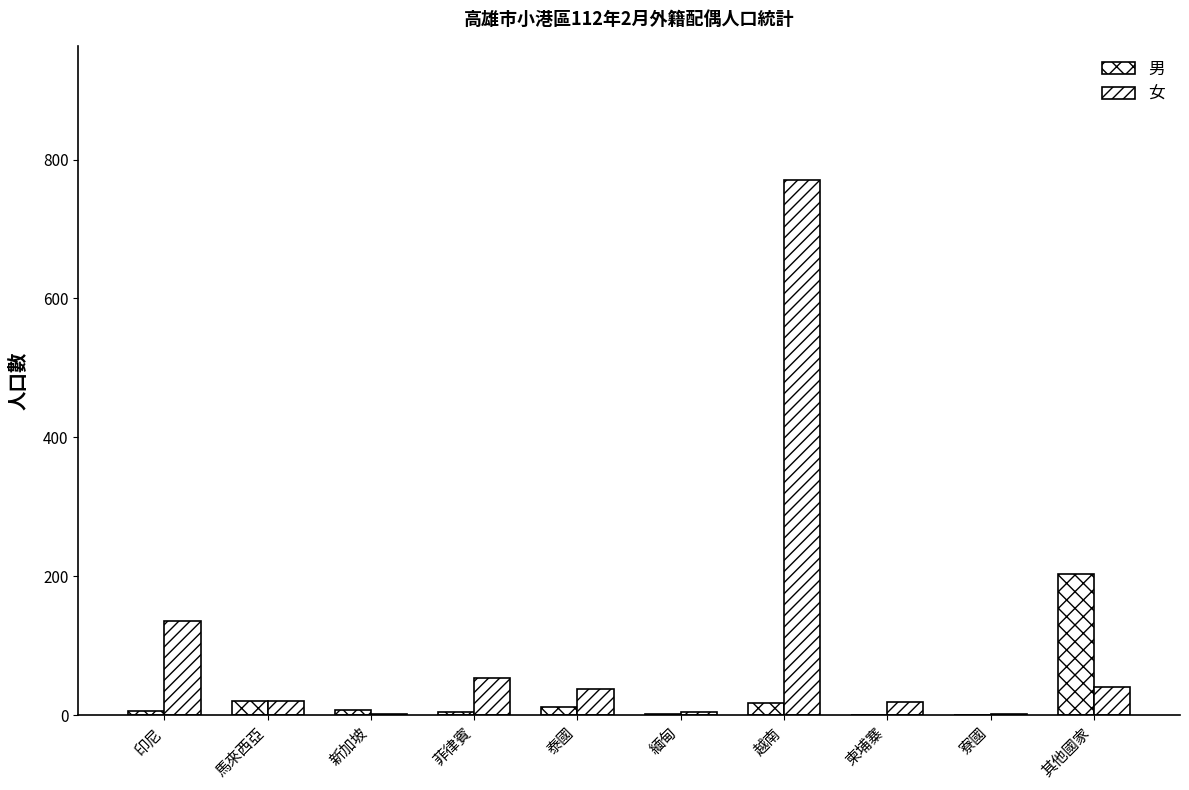

What is the difference between the 男 values at 新加坡 and 柬埔寨?

8